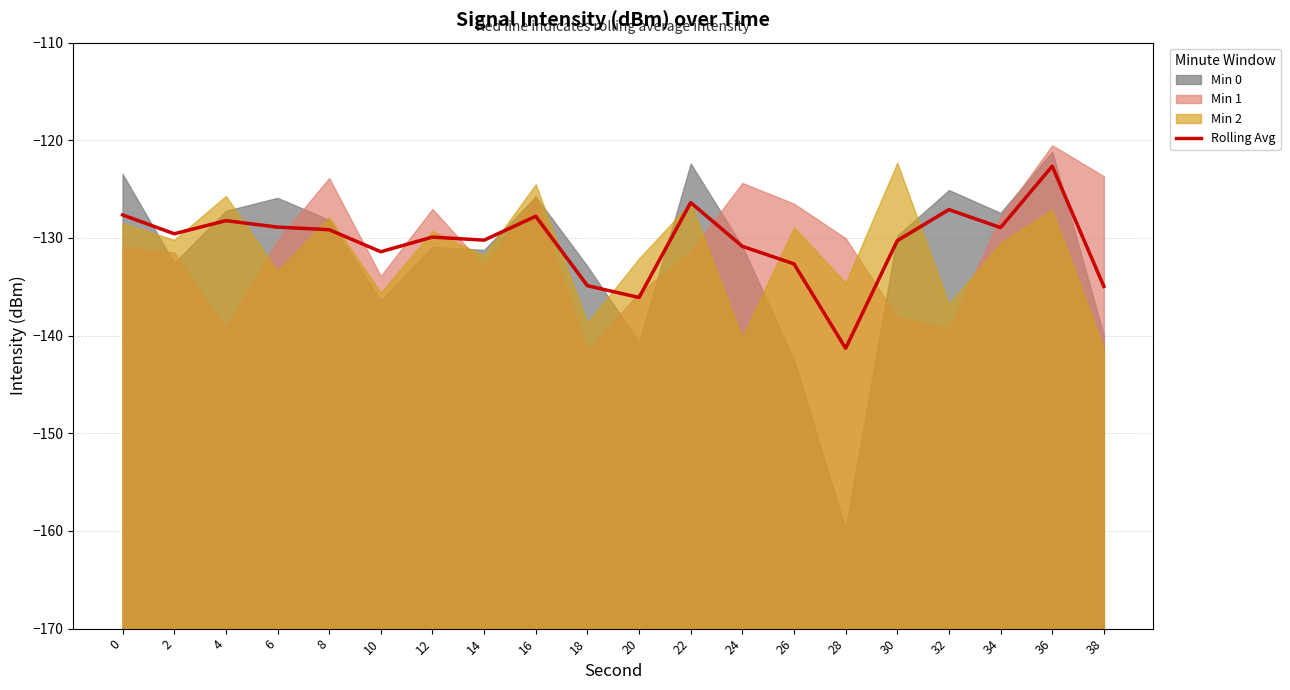

True or false: the data shows -128.9 at 6.

True